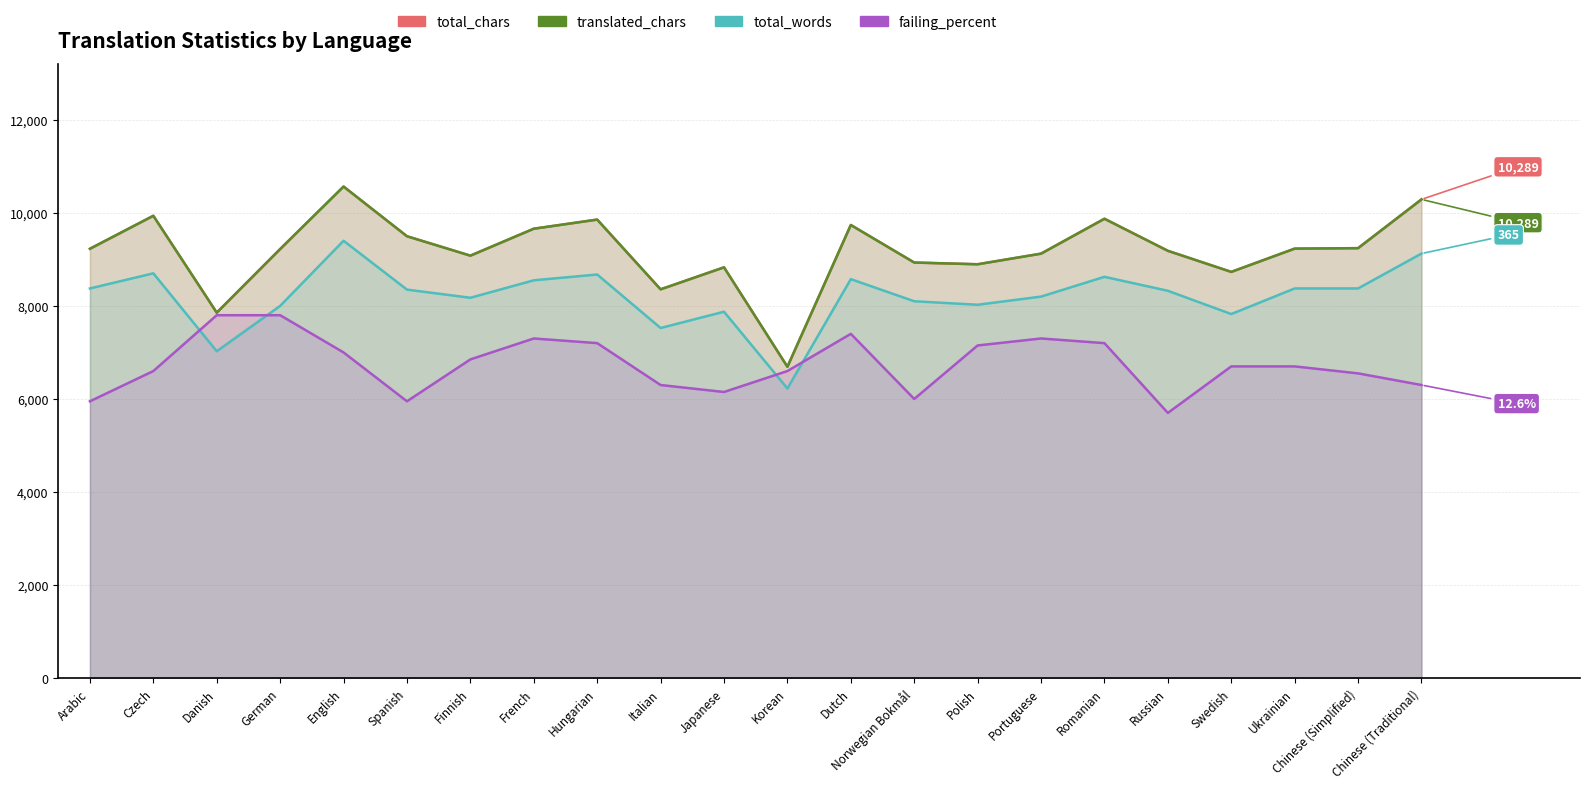

How many interior local peaks does the total_chars series have?

6